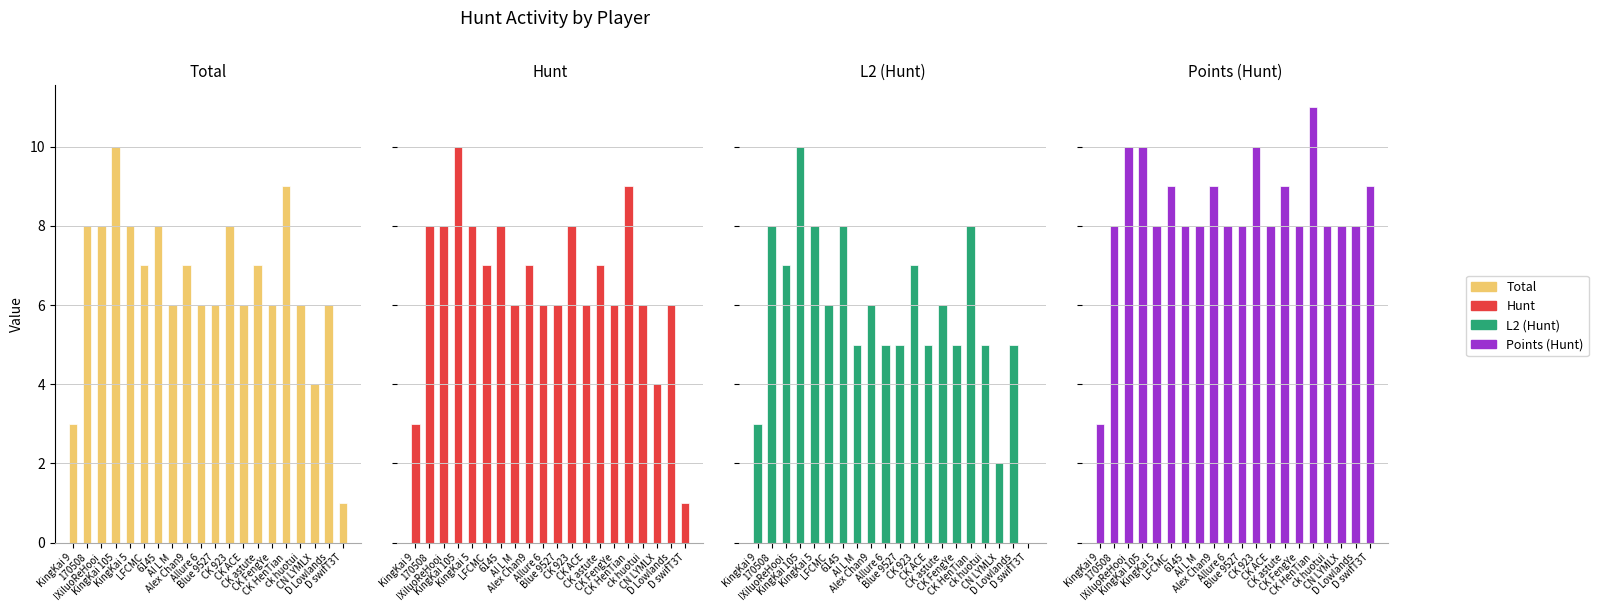

What is the value of the L2 (Hunt) bar at the 7th from the left?

8